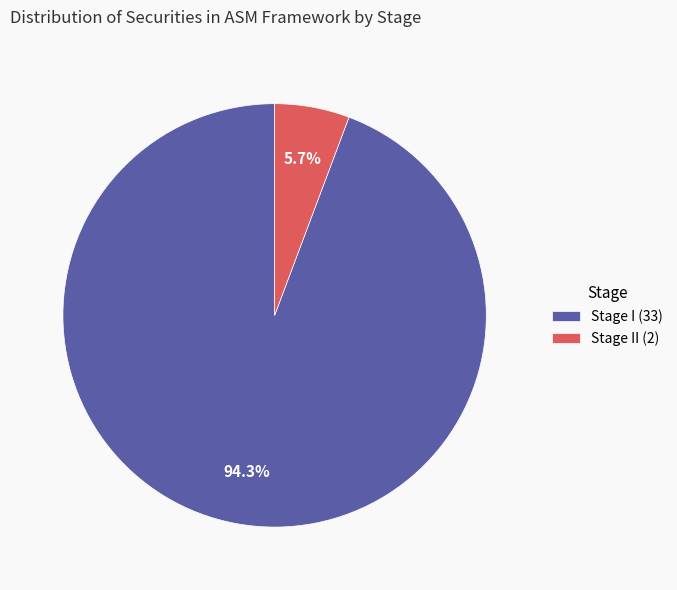

Which slice is the smallest?

Stage II (2)